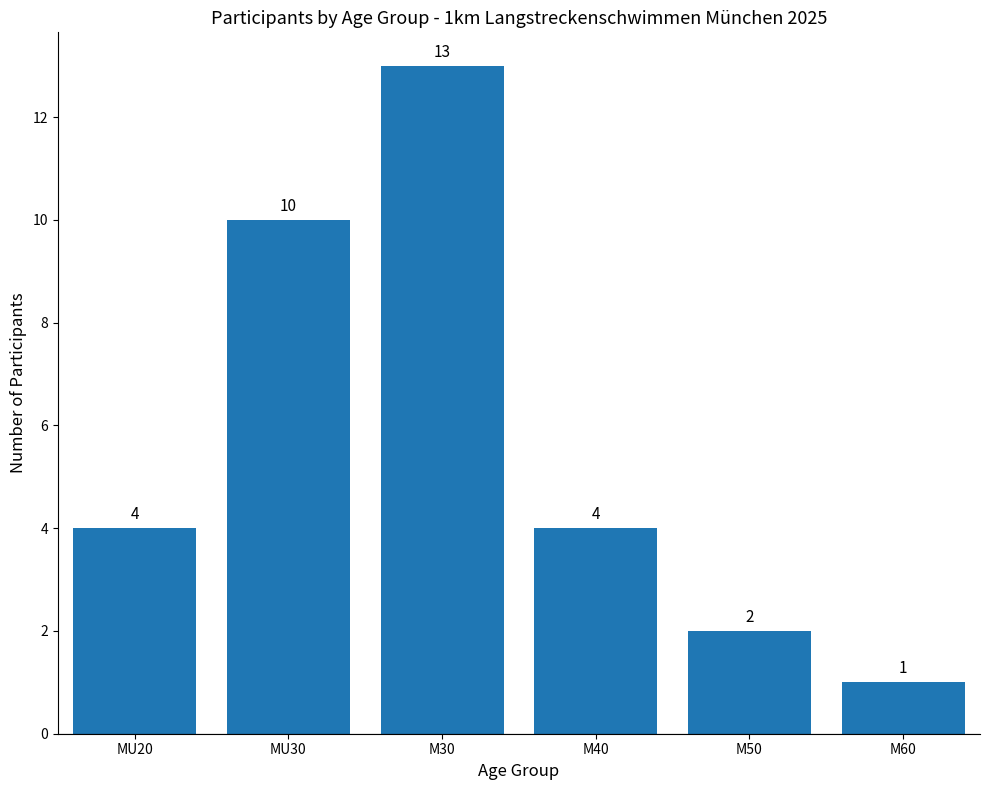

Does the chart contain stacked bars?

No